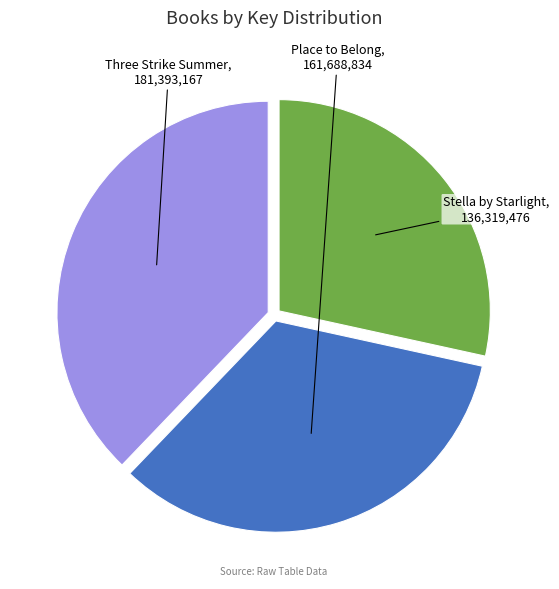

Is there a majority slice in this chart?

No